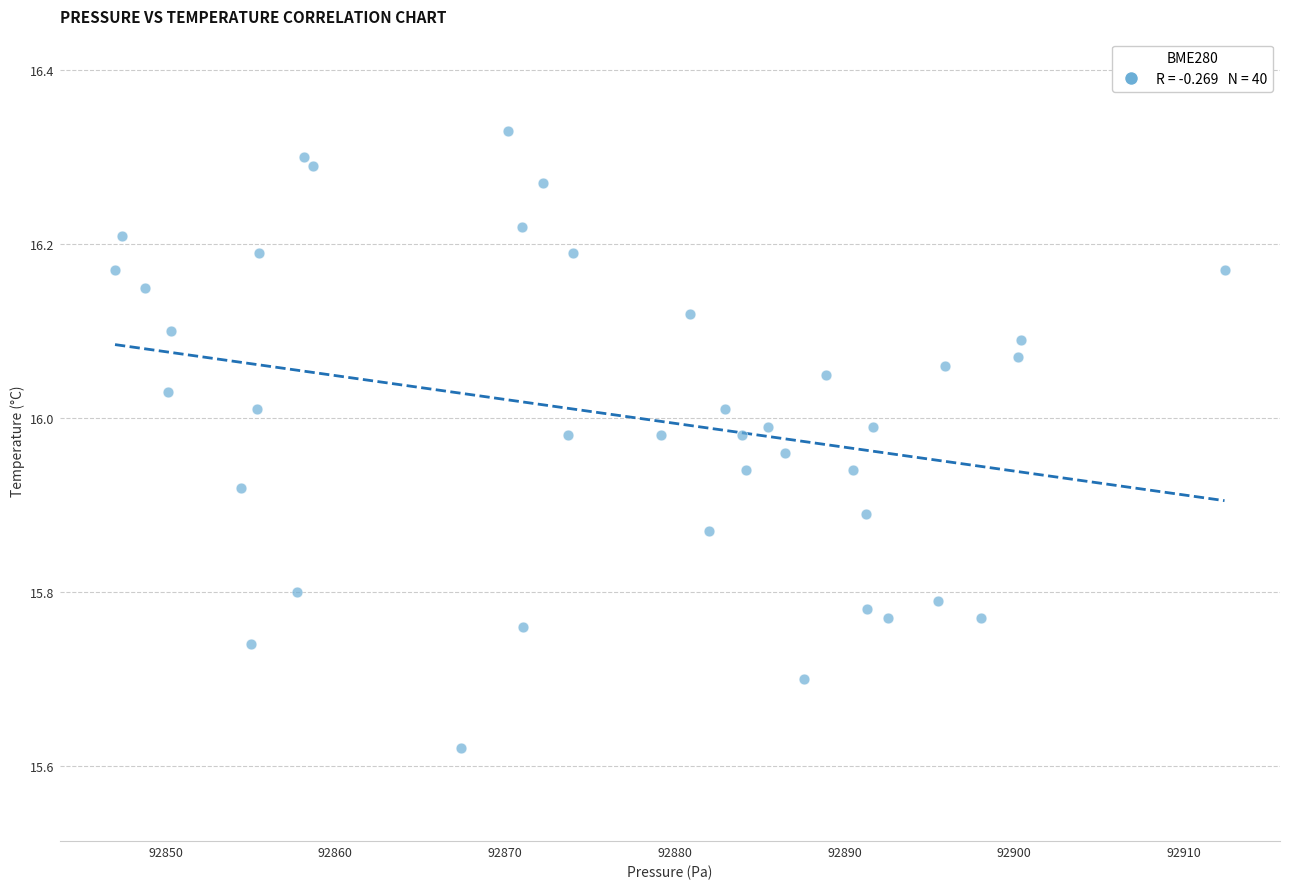

What is the range of Y values (max minus min)?

0.7